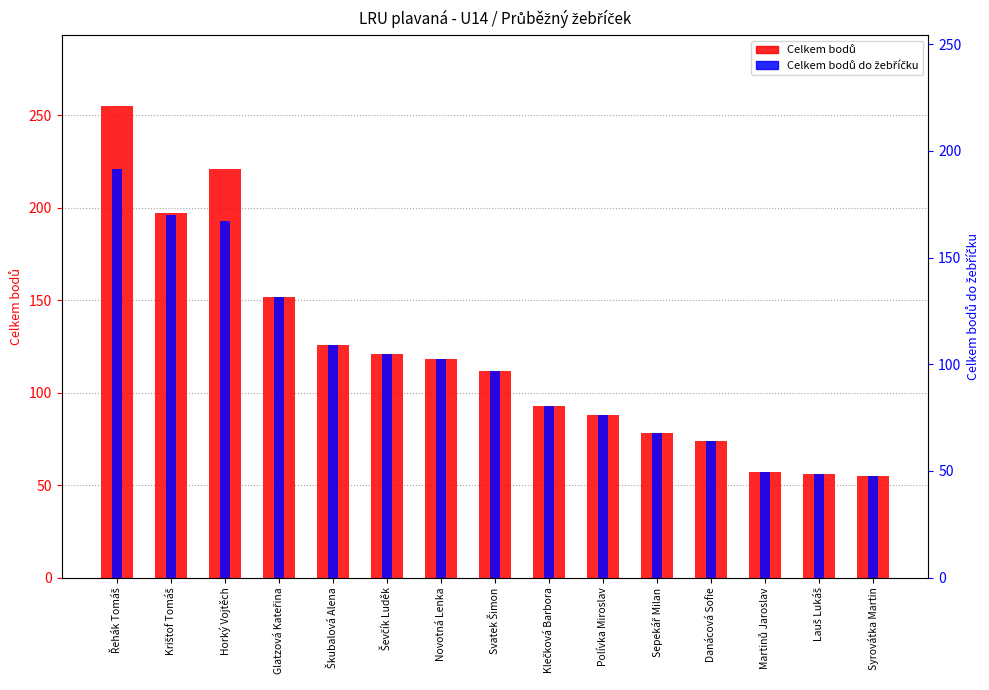

True or false: Celkem bodů has a value of 93 at Klečková Barbora.

True